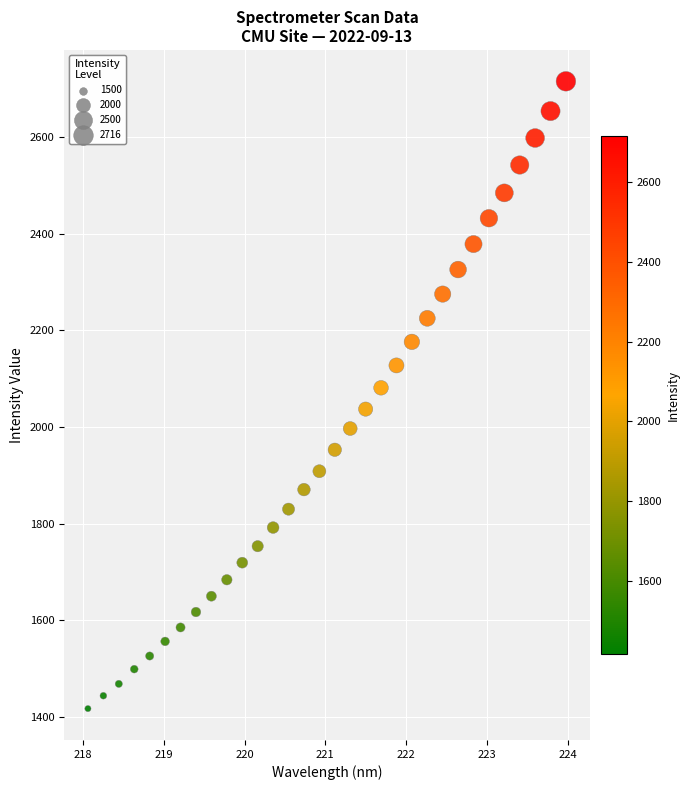

What is the range of Y values (max minus min)?

1299.5